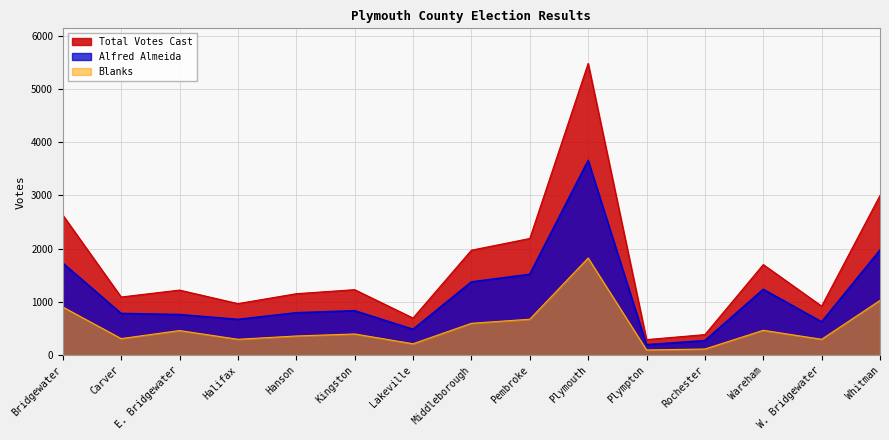

List the labels in order of Blanks value, largest first.

Plymouth, Whitman, Bridgewater, Pembroke, Middleborough, Wareham, E. Bridgewater, Kingston, Hanson, Carver, Halifax, W. Bridgewater, Lakeville, Rochester, Plympton